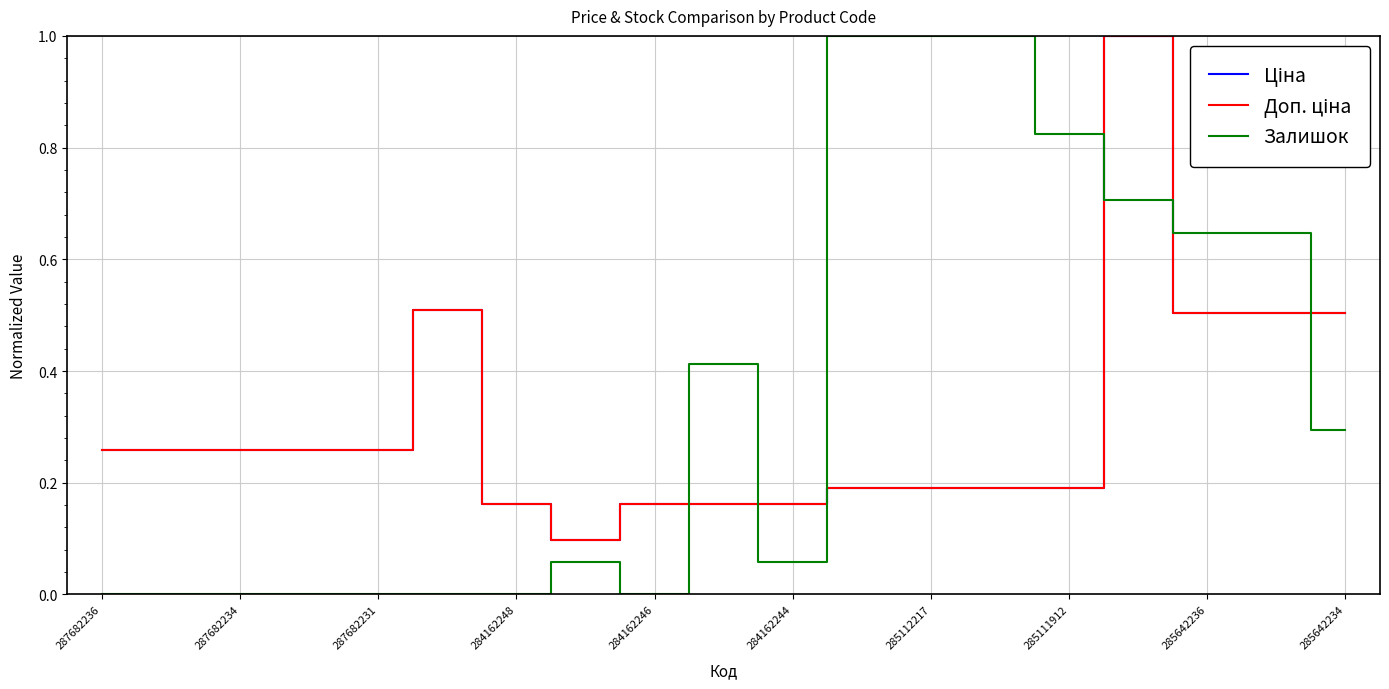

Does the chart display data point markers on the line(s)?

No